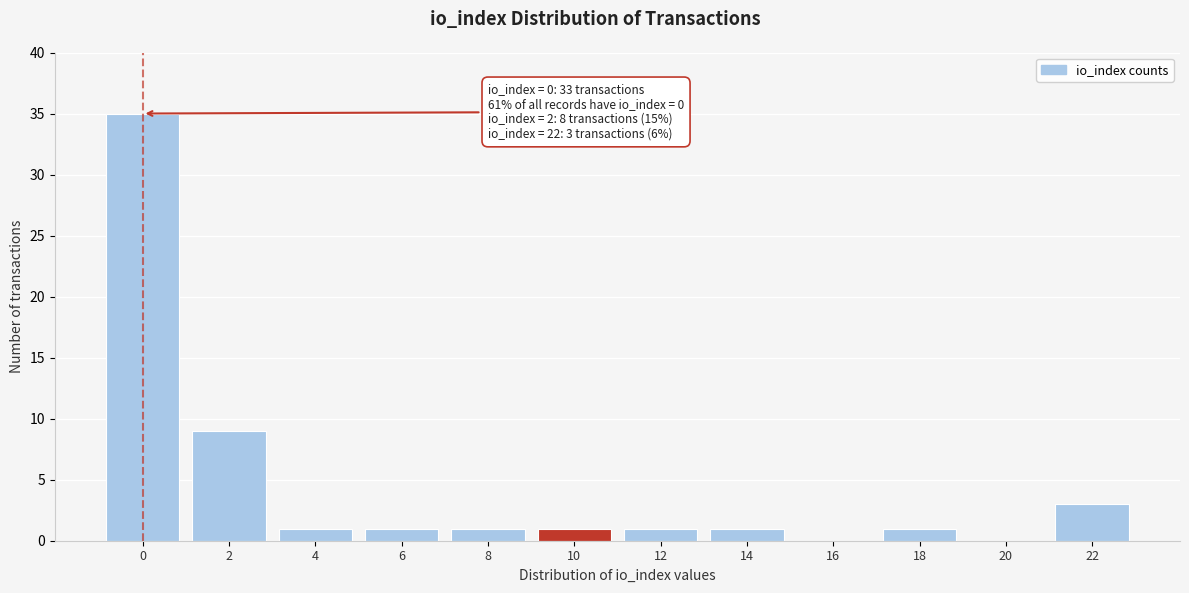

Reading right to left, extract all data points from this chart.

22=3	20=0	18=1	16=0	14=1	12=1	10=1	8=1	6=1	4=1	2=9	0=35